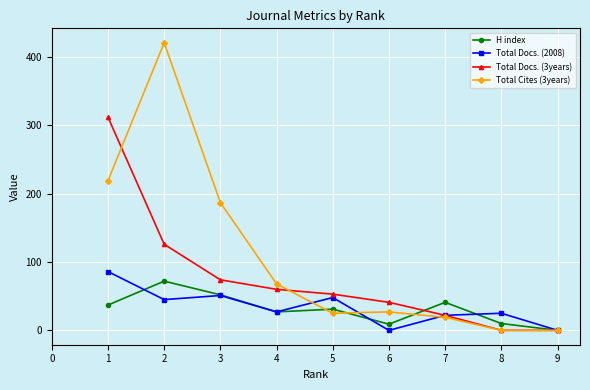

At which category does H index reach its first local peak?

2